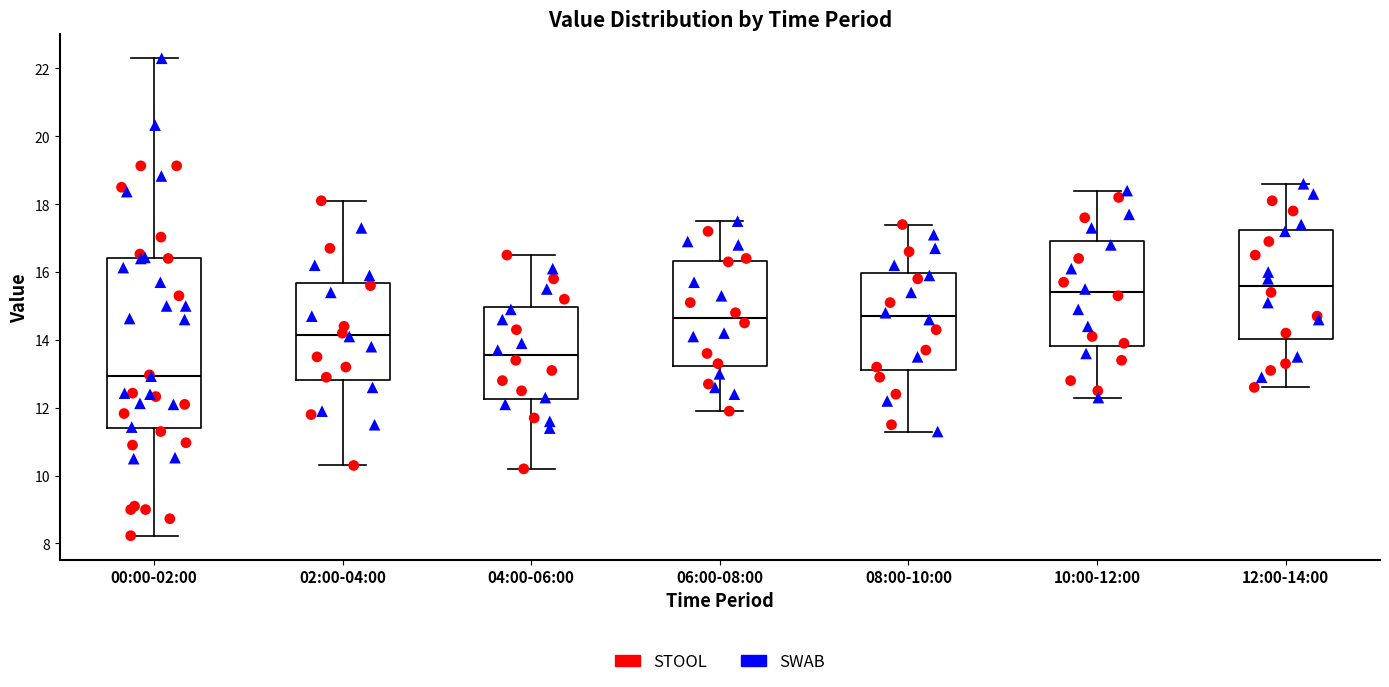

Comparing the boxes themselves (not the whiskers), which one is the tallest?

00:00-02:00